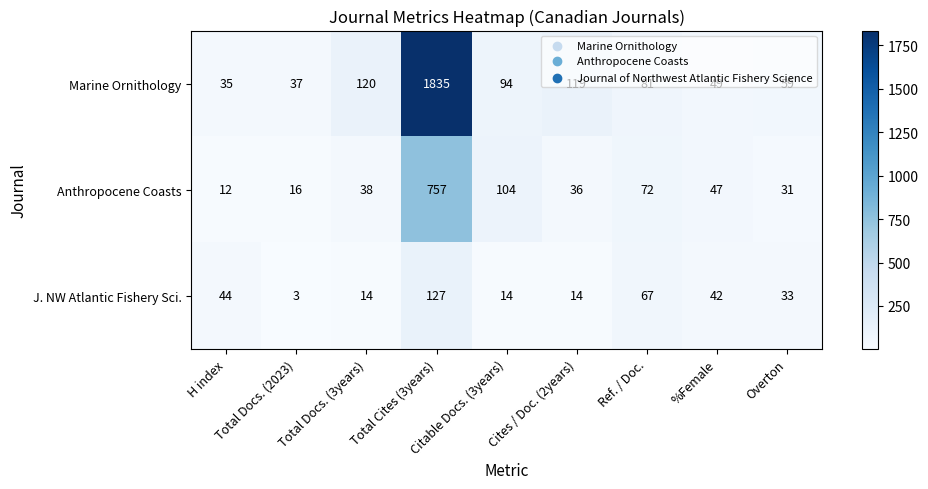

Which series has the widest spread of values?

Marine Ornithology